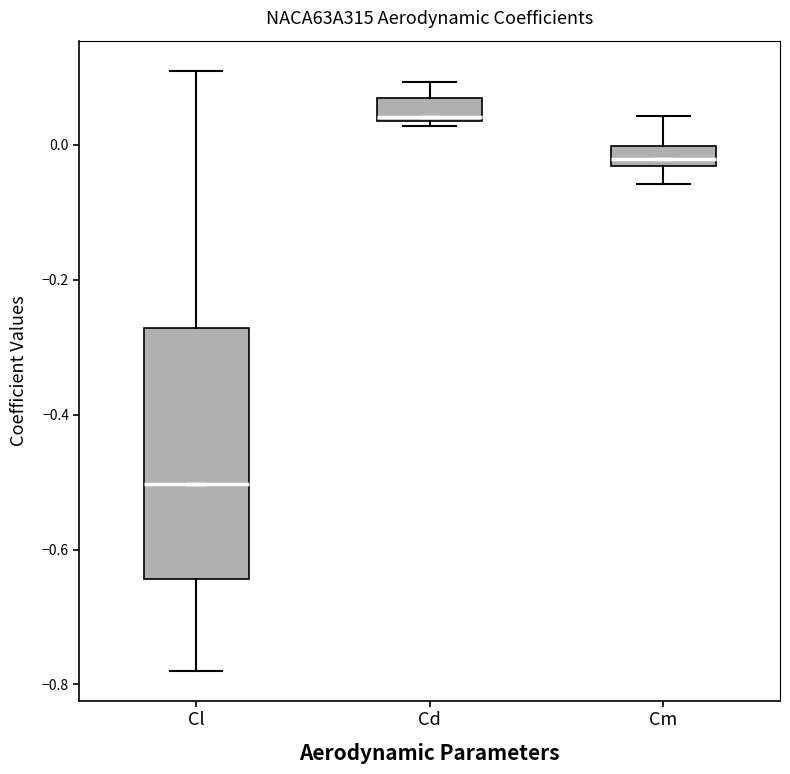

Reading left to right, read every box against the y-axis: the position of its median line, the range the box covers, and the ends of its whiskers. The values are not printed on the chart, so give them approximately, as read against the axis.

Cl: median -0.50, box -0.64 to -0.28, whiskers -0.78 to 0.10
Cd: median 0.04 (just above the box's lower edge), box 0.04 to 0.06, whiskers 0.02 to 0.10
Cm: median -0.02, box -0.04 to 0.00, whiskers -0.06 to 0.04